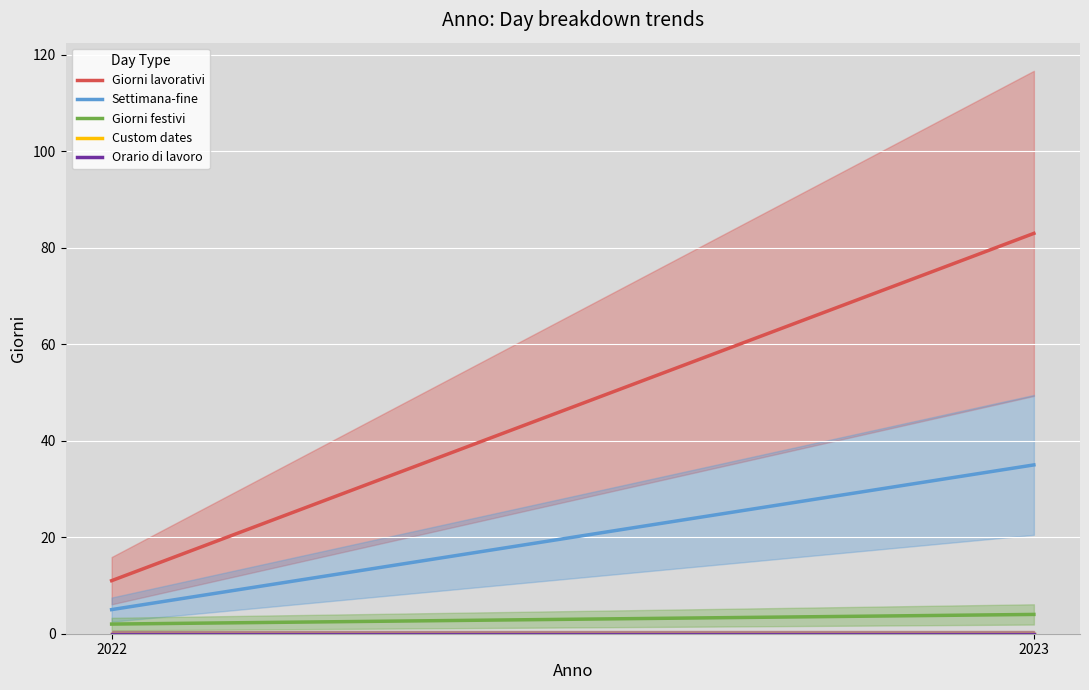

How many Giorni festivi values are between 2 and 4?

2